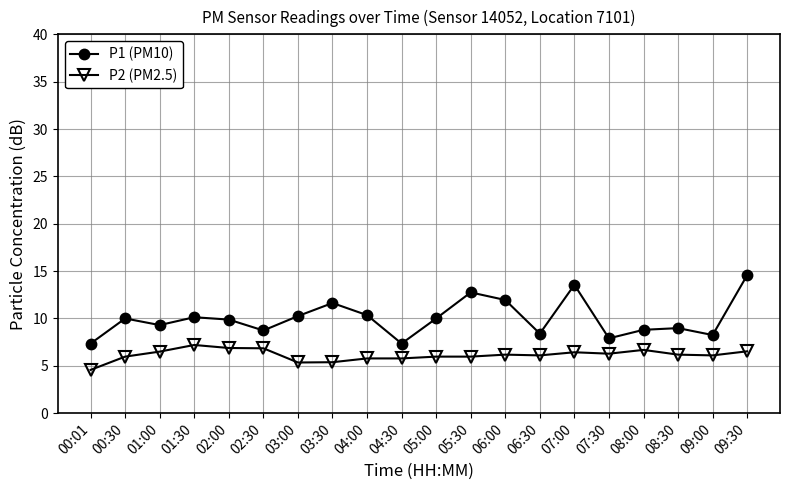

How many categories are shown in the chart?

20